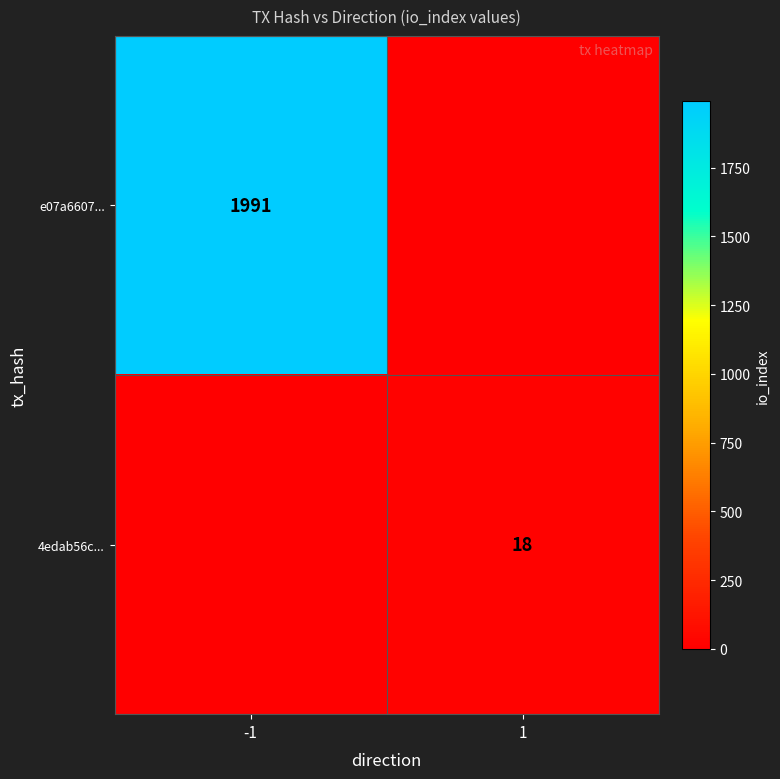

The value of e07a6607... at -1 is 1991. True or false?

True